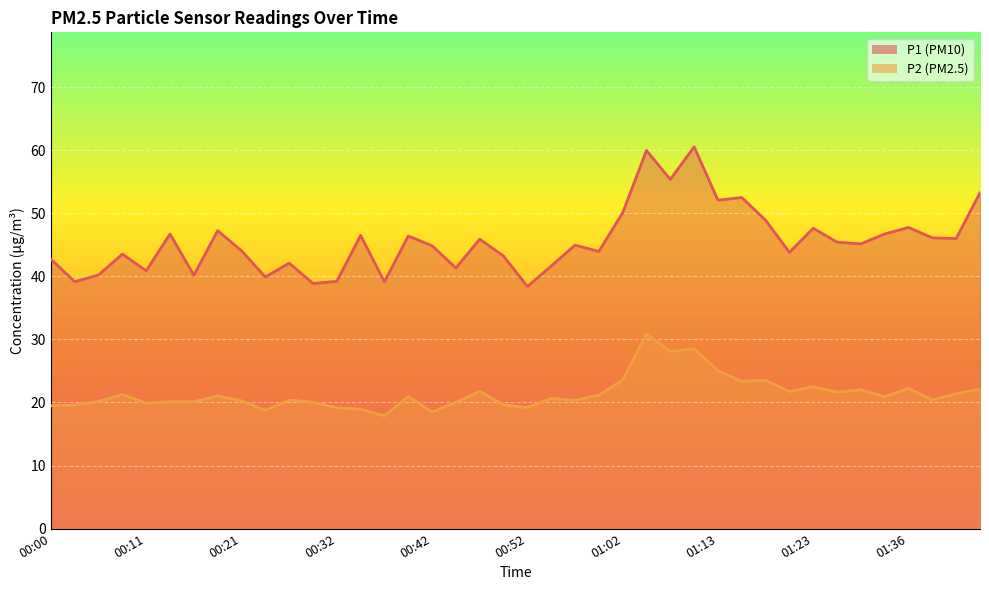

Reading right to left, transcribe all the data shown in this chart.

P1: 53.2	46.0	46.1	47.8	46.7	45.1	45.4	47.6	43.8	48.9	52.5	52.1	60.5	55.4	60.0	50.1	44.0	45.0	41.6	38.4	43.2	45.9	41.3	44.9	46.4	39.1	46.5	39.2	38.9	42.1	39.9	44.0	47.2	40.2	46.7	40.9	43.5	40.2	39.1	42.7
P2: 22.1	21.4	20.4	22.3	20.9	22.0	21.6	22.5	21.7	23.5	23.4	25.0	28.5	28.1	30.9	23.6	21.2	20.4	20.6	19.2	19.6	21.8	20.0	18.5	20.9	17.9	18.9	19.2	20.1	20.4	18.8	20.3	21.1	20.1	20.1	19.9	21.3	20.1	19.6	19.5